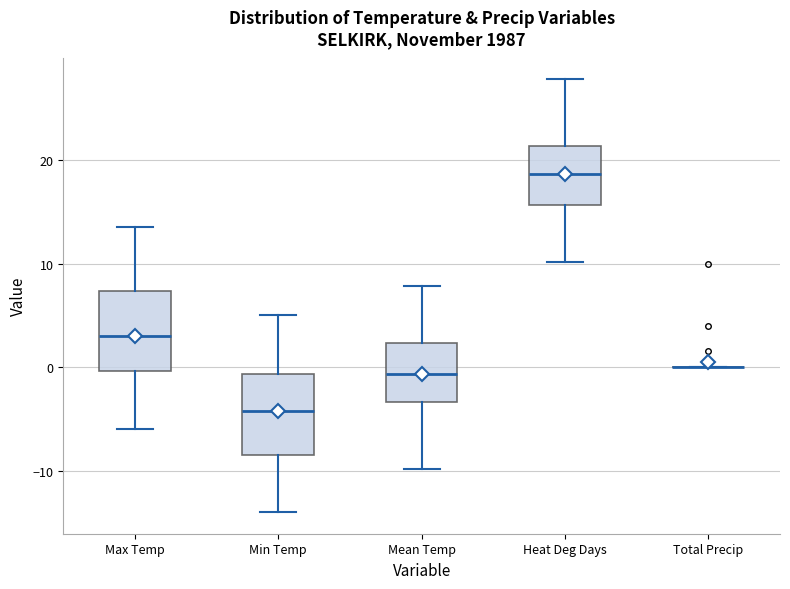

Where does the upper whisker of the box for Max Temp end on the y-axis? The values are not printed on the chart, so give them approximately, as read against the axis.

14